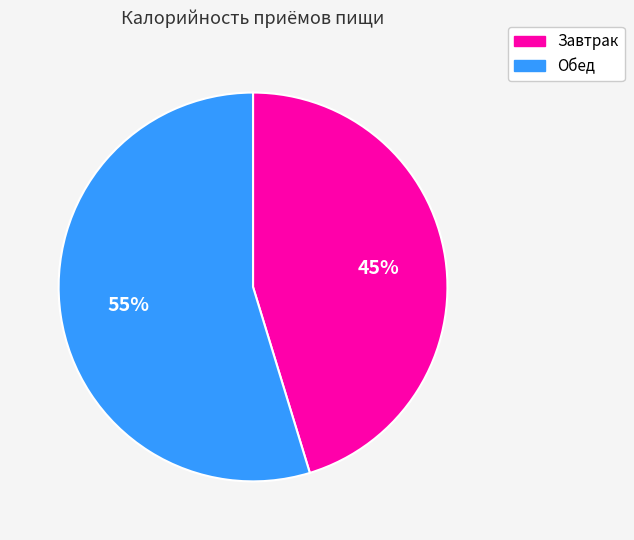

To the nearest percent, what is the combined percentage of Завтрак and Обед?

100%